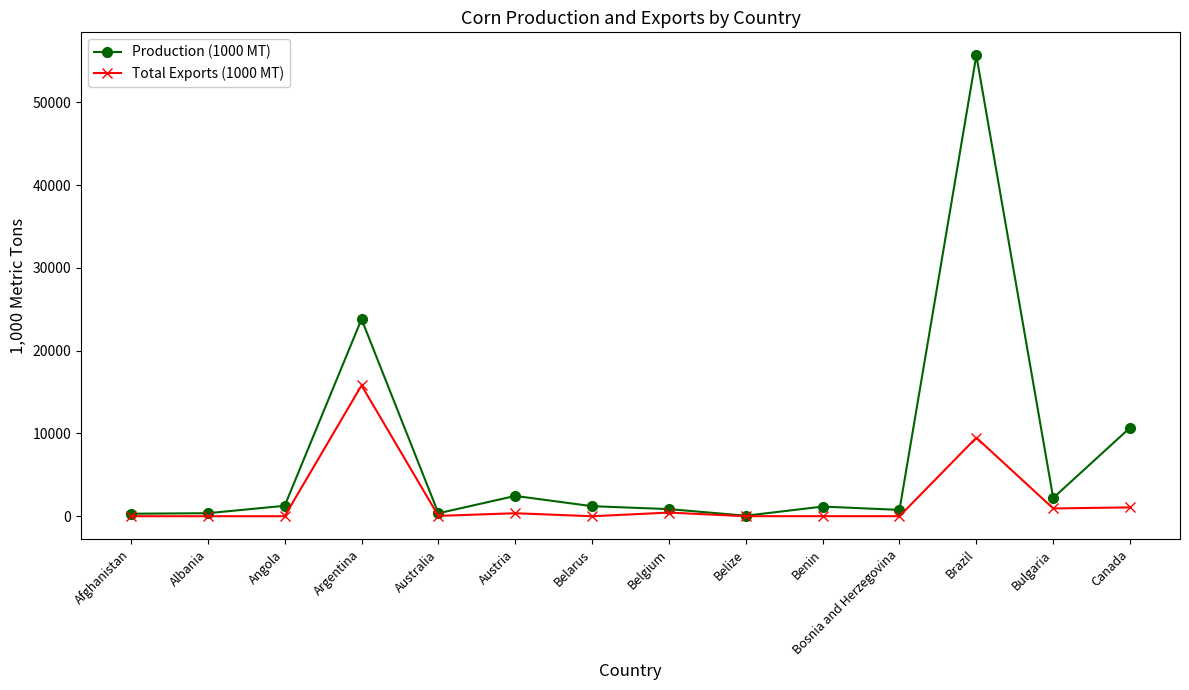

Which series has the largest range (max minus min)?

Production (1000 MT)